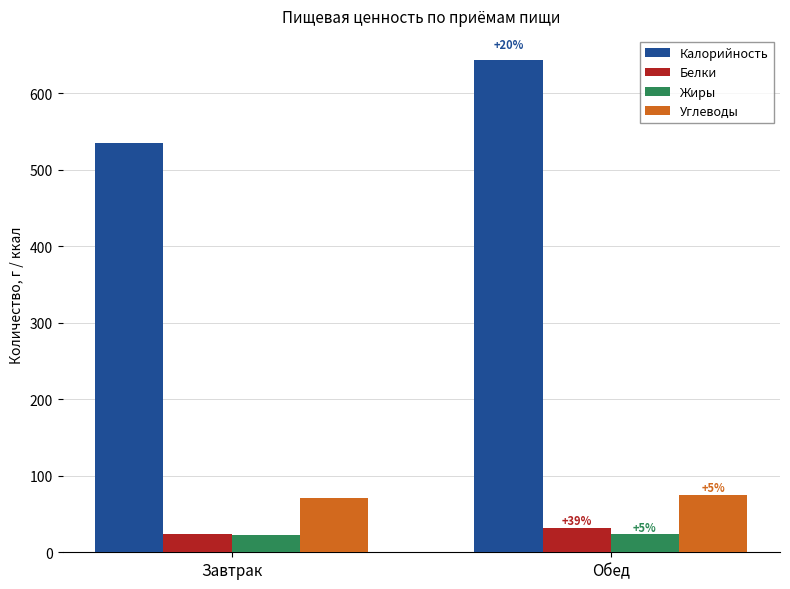

How many bars are there in each group?

4